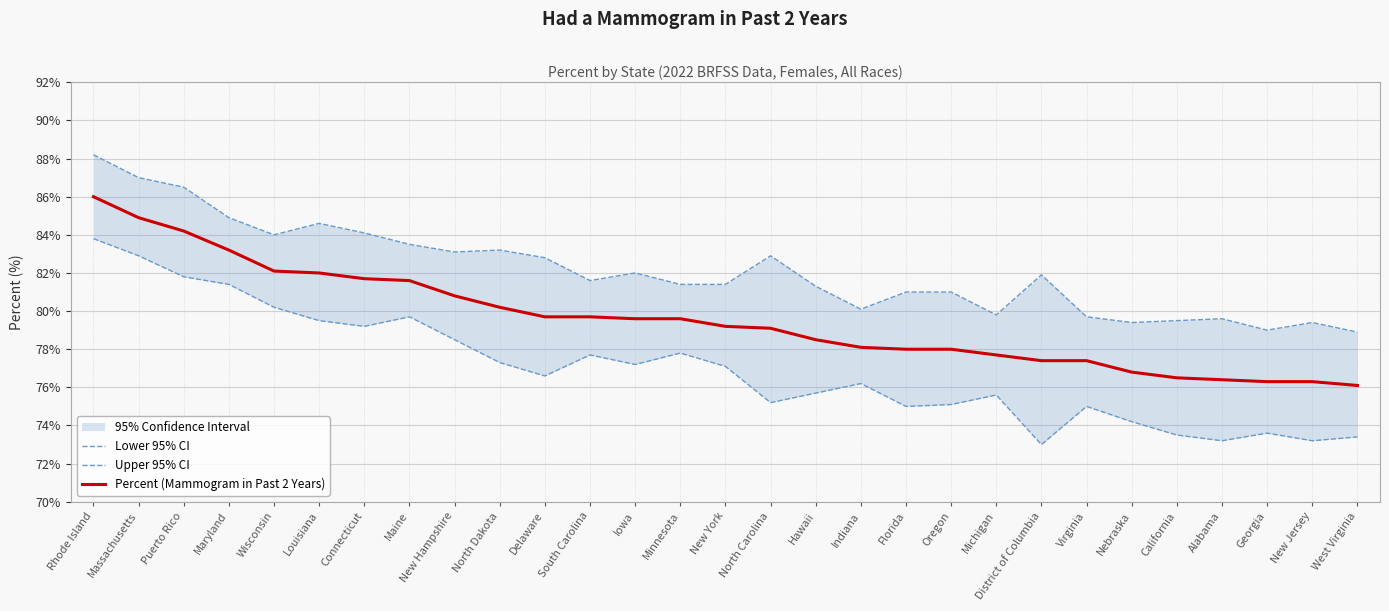

Which category has the highest value across all series?

Rhode Island